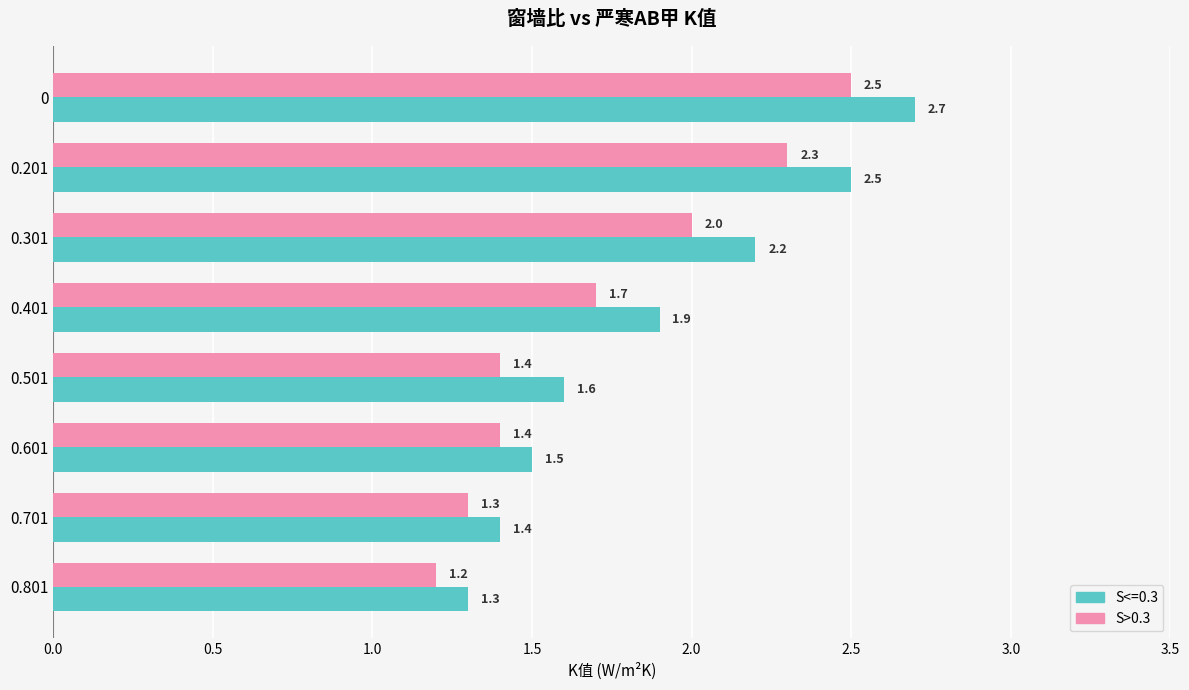

What is the total value across all series at 0.301?

4.2